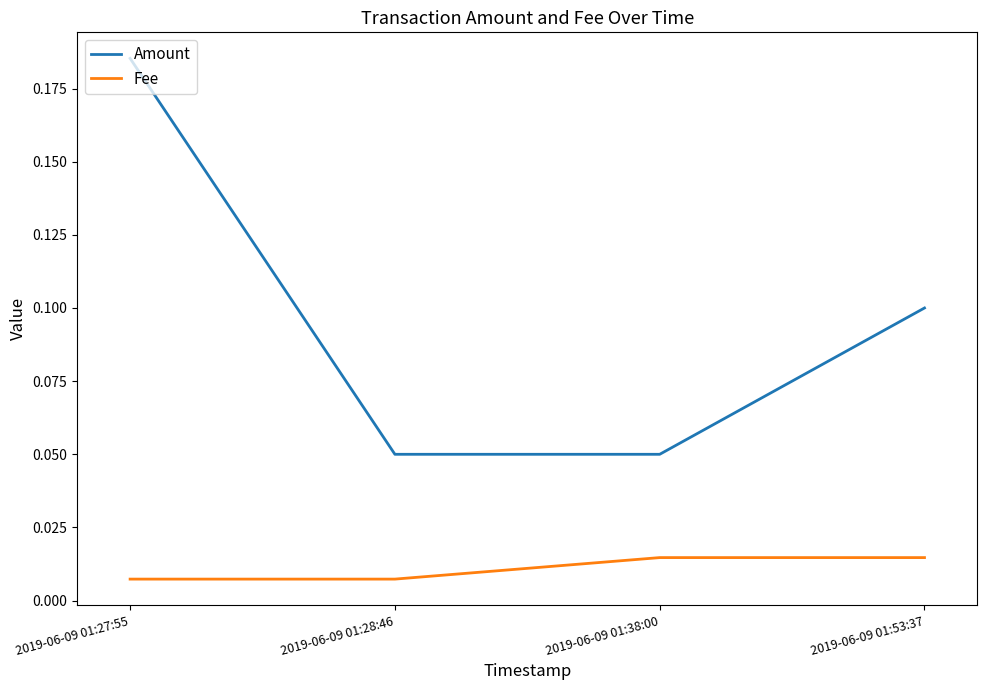

Which category has the highest value across all series?

2019-06-09 01:27:55